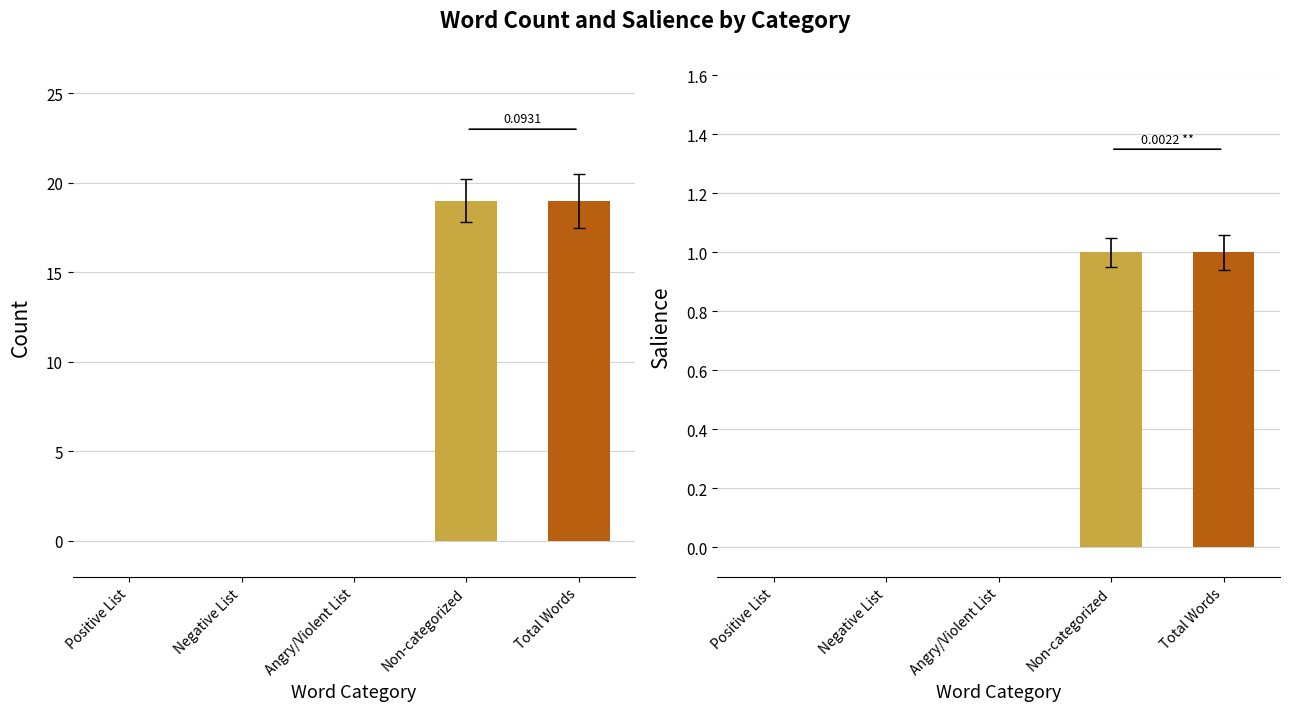

What is the difference between the maximum and second lowest values in the Salience series?

1